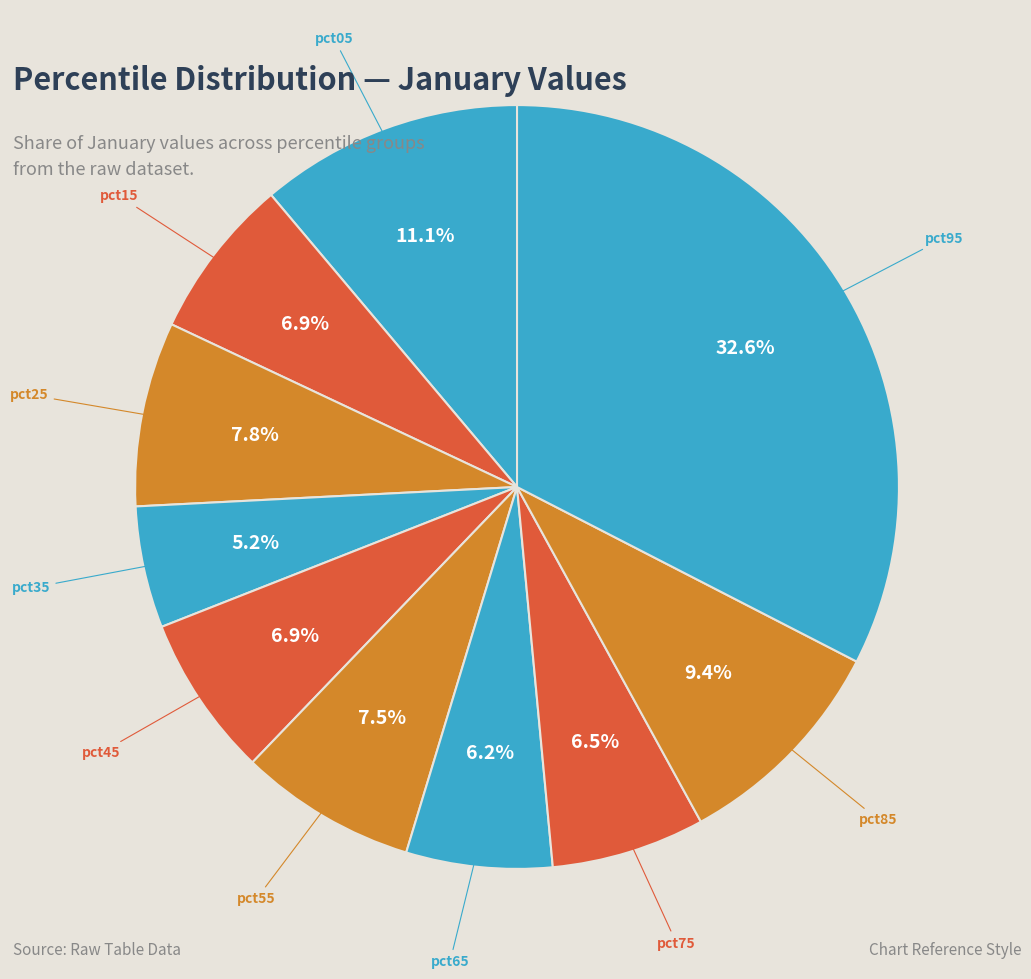

How many segments does this pie chart have?

10